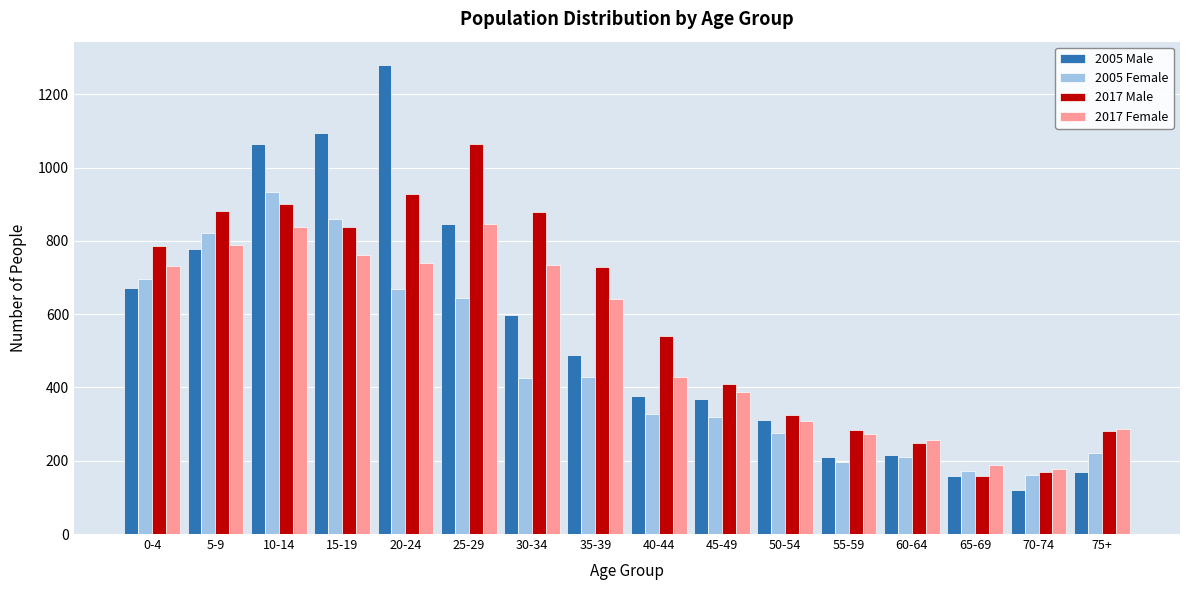

At which category is the sum across all series the highest?

10-14